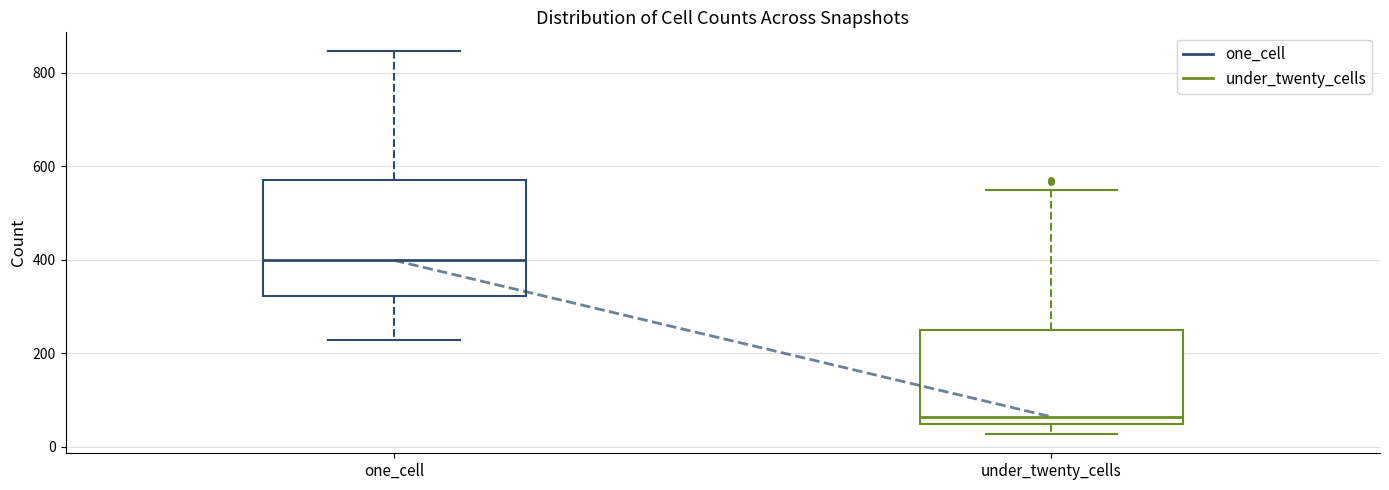

Reading left to right, read every box against the y-axis: the position of its median line, the range the box covers, and the ends of its whiskers. The values are not printed on the chart, so give them approximately, as read against the axis.

one_cell: median 400, box 320 to 580, whiskers 220 to 840
under_twenty_cells: median 60, box 40 to 260, whiskers 20 to 540